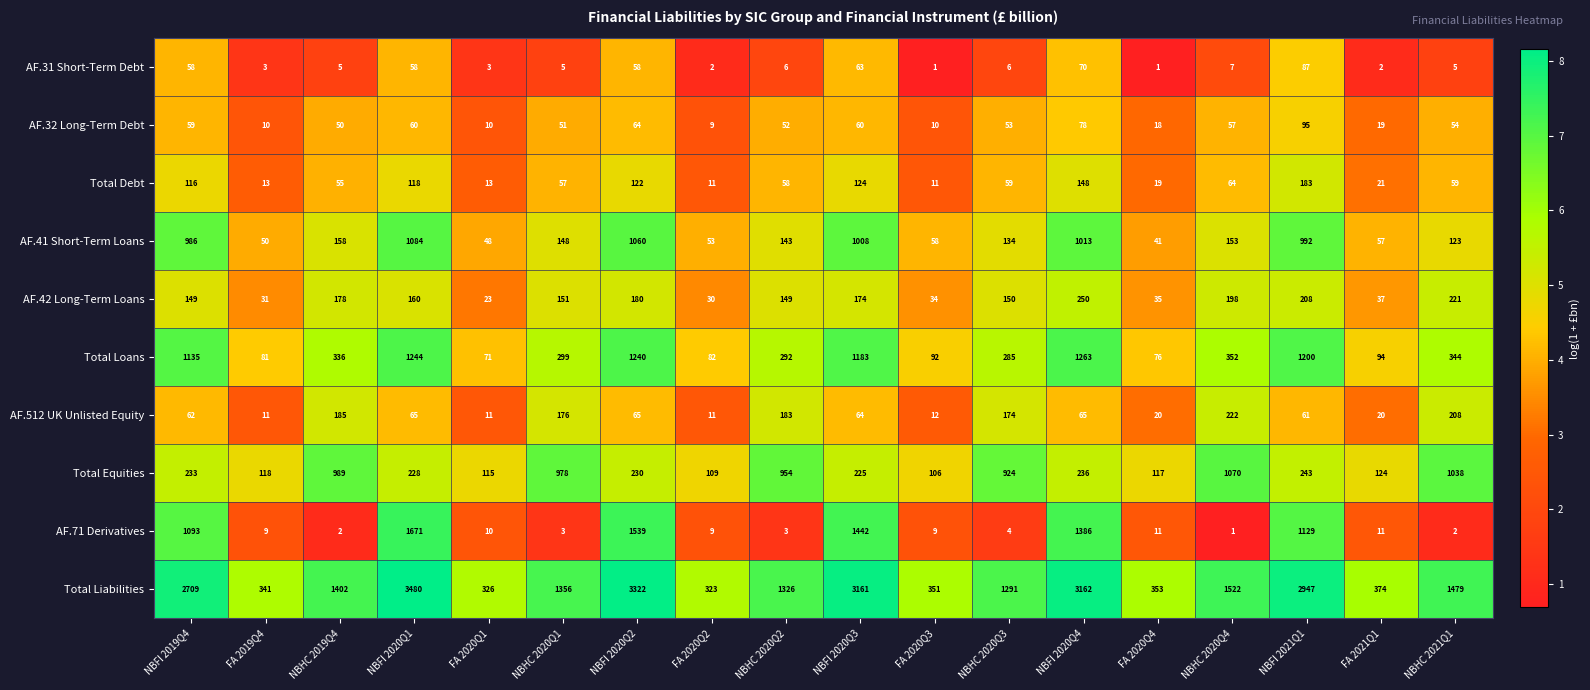

Where does the Total Liabilities series first go above 1402?

NBFI 2019Q4